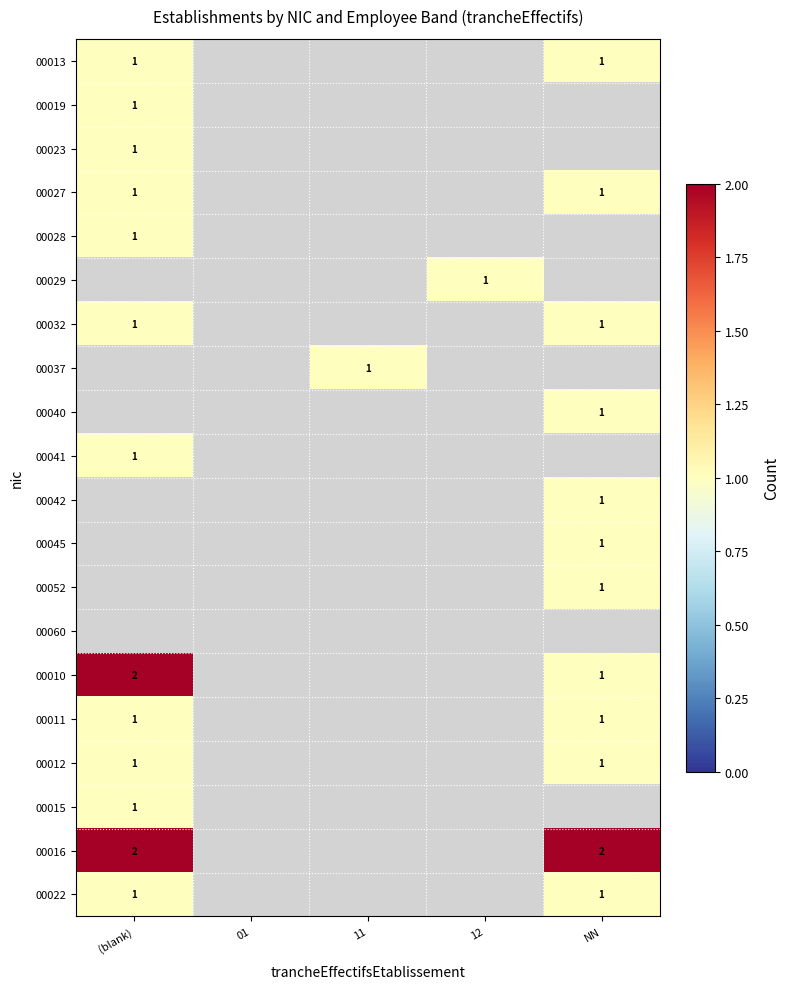

How many values in 00041 are above zero?

1